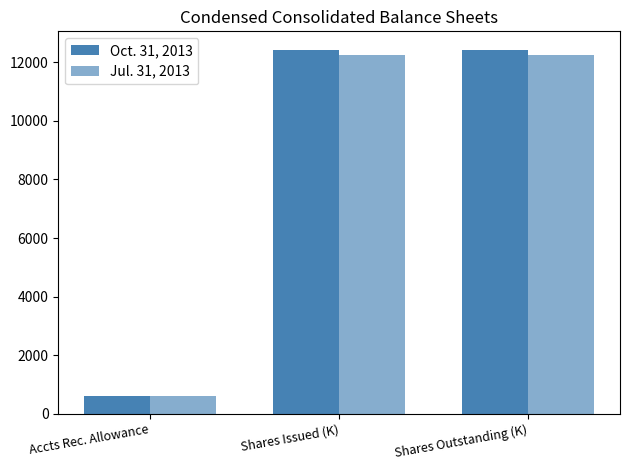

What is the total value across all series at Accts Rec. Allowance?

1193.0